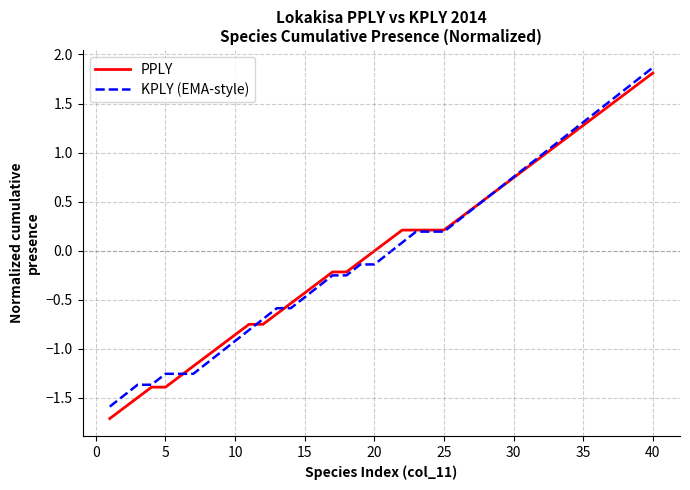

What is the minimum value shown in the chart?

-1.7